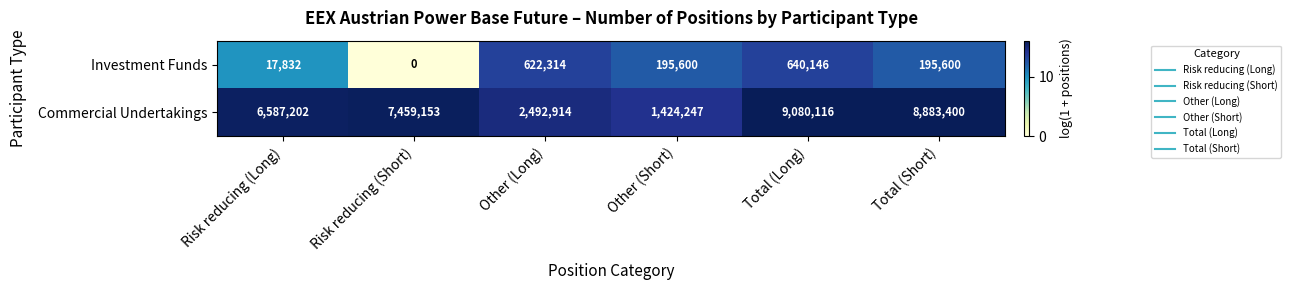

The Commercial Undertakings series shows 1617121 at Risk reducing (Short). True or false?

False